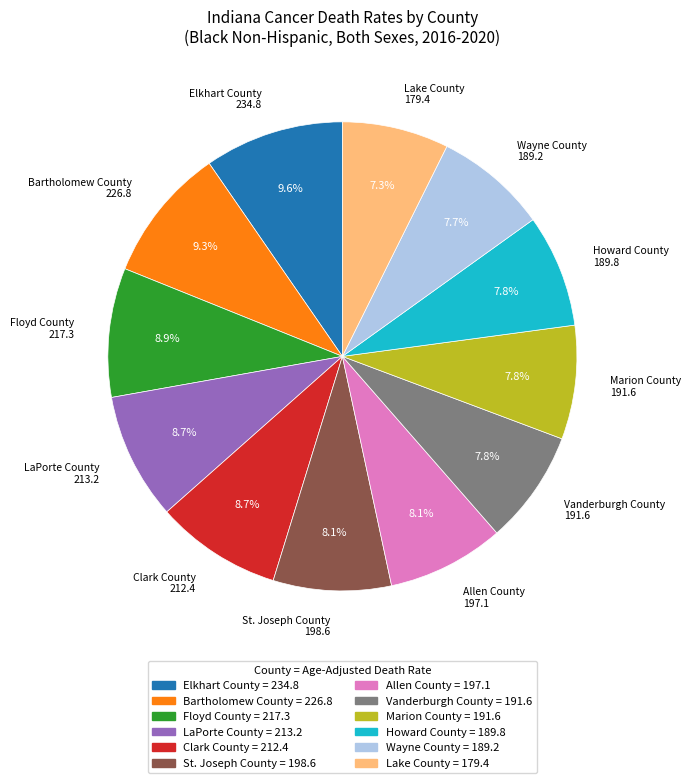

To the nearest percent, what is the difference between the largest and smallest slice percentages?

2%